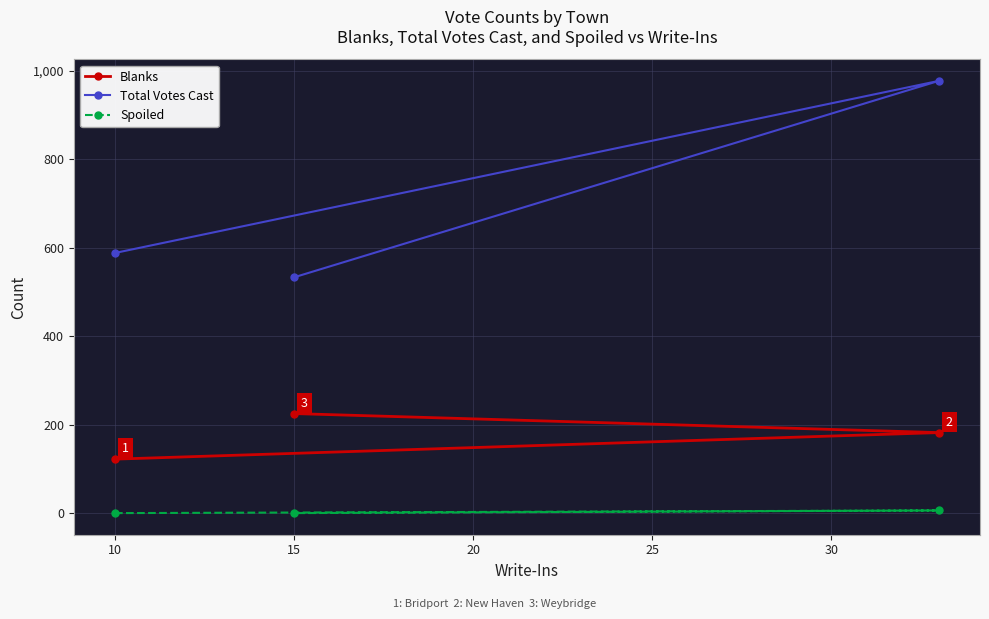

Count the Blanks values in the range 122 to 225.

3